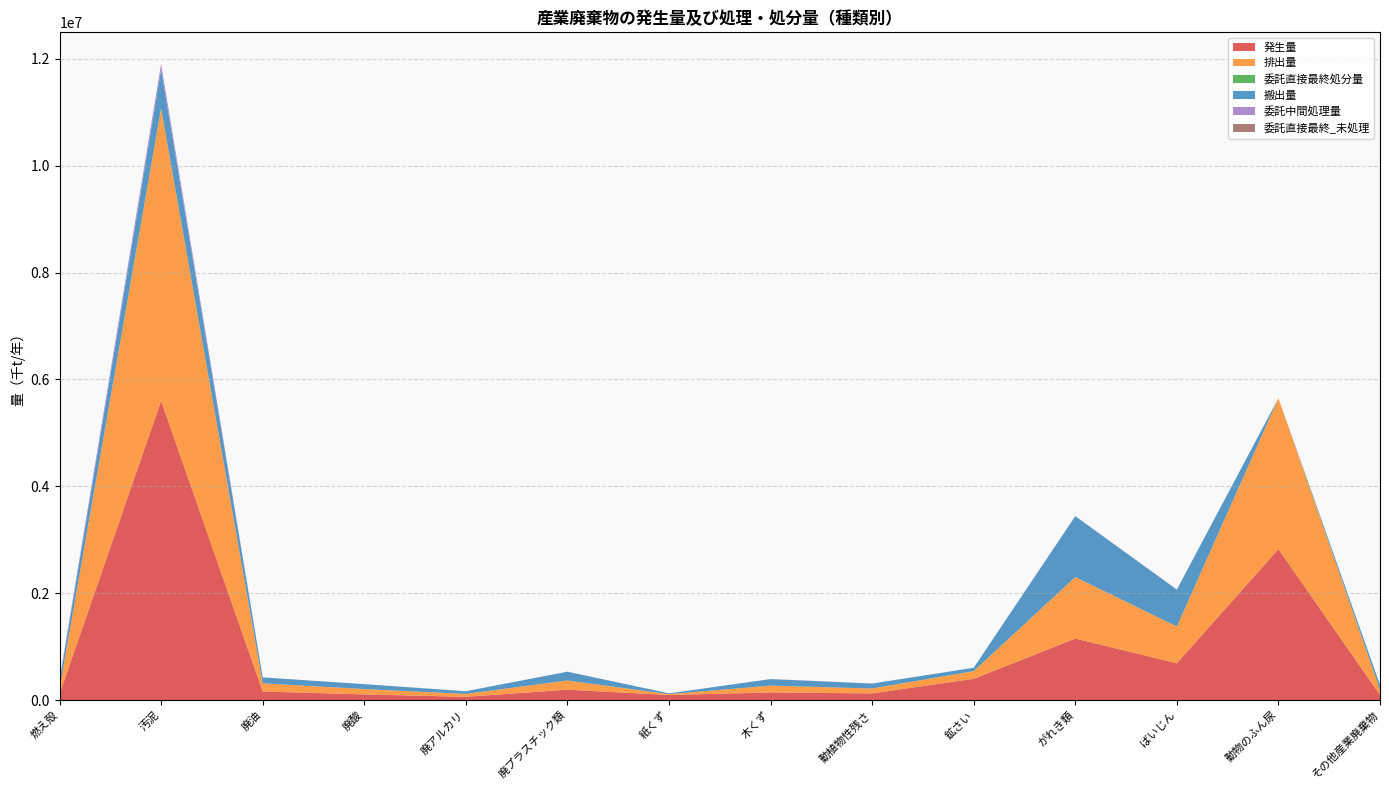

Reading left to right, list all the values displayed in this chart.

発生量: 燃え殻=111497.4	汚泥=5598435.7	廃油=159828.2	廃酸=105907.7	廃アルカリ=61047.3	廃プラスチック類=194098.2	紙くず=94960.1	木くず=142686.6	動植物性残さ=125005.3	鉱さい=397380.3	がれき類=1150723.3	ばいじん=687948.0	動物のふん尿=2823664.8	その他産業廃棄物=95440.7
排出量: 燃え殻=97835.4	汚泥=5471668.9	廃油=153649.8	廃酸=100355.4	廃アルカリ=54143.5	廃プラスチック類=171067.5	紙くず=15938.2	木くず=127092.4	動植物性残さ=91877.5	鉱さい=142440.8	がれき類=1150723.3	ばいじん=687948.0	動物のふん尿=2823664.8	その他産業廃棄物=95281.1
委託直接最終処分量: 燃え殻=1436.9	汚泥=5050.0	廃油=57.9	廃酸=0.0	廃アルカリ=0.0	廃プラスチック類=1620.1	紙くず=0.0	木くず=920.4	動植物性残さ=5.2	鉱さい=3188.6	がれき類=1099.8	ばいじん=1277.2	動物のふん尿=0.0	その他産業廃棄物=6355.6
搬出量: 燃え殻=139564.7	汚泥=718882.2	廃油=111065.5	廃酸=91443.9	廃アルカリ=50298.2	廃プラスチック類=163279.8	紙くず=14865.2	木くず=121520.0	動植物性残さ=90587.3	鉱さい=61284.0	がれき類=1137499.2	ばいじん=689284.7	動物のふん尿=0.0	その他産業廃棄物=87989.6
委託中間処理量: 燃え殻=36663.1	汚泥=105476.4	廃油=370.5	廃酸=0.0	廃アルカリ=0.0	廃プラスチック類=1606.1	紙くず=12.4	木くず=1539.2	動植物性残さ=2636.8	鉱さい=0.0	がれき類=4156.2	ばいじん=1336.7	動物のふん尿=0.0	その他産業廃棄物=1528.6
委託直接最終_未処理: 燃え殻=130.0	汚泥=59.8	廃油=1.5	廃酸=0.0	廃アルカリ=0.0	廃プラスチック類=2.9	紙くず=0.0	木くず=0.0	動植物性残さ=2.6	鉱さい=0.0	がれき類=14.1	ばいじん=0.0	動物のふん尿=0.0	その他産業廃棄物=0.0